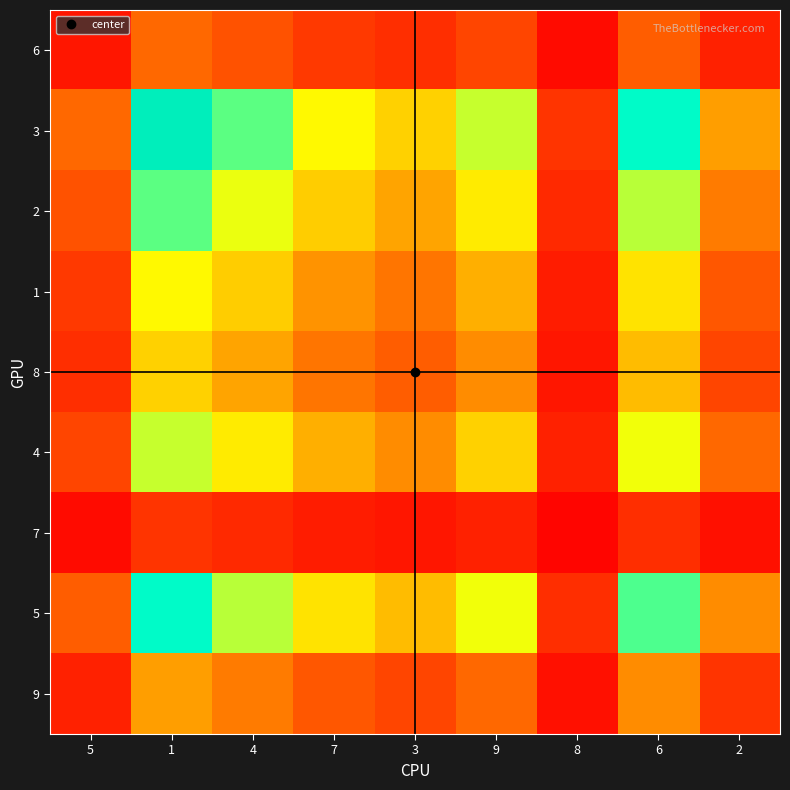

Which series has the widest spread of values?

3